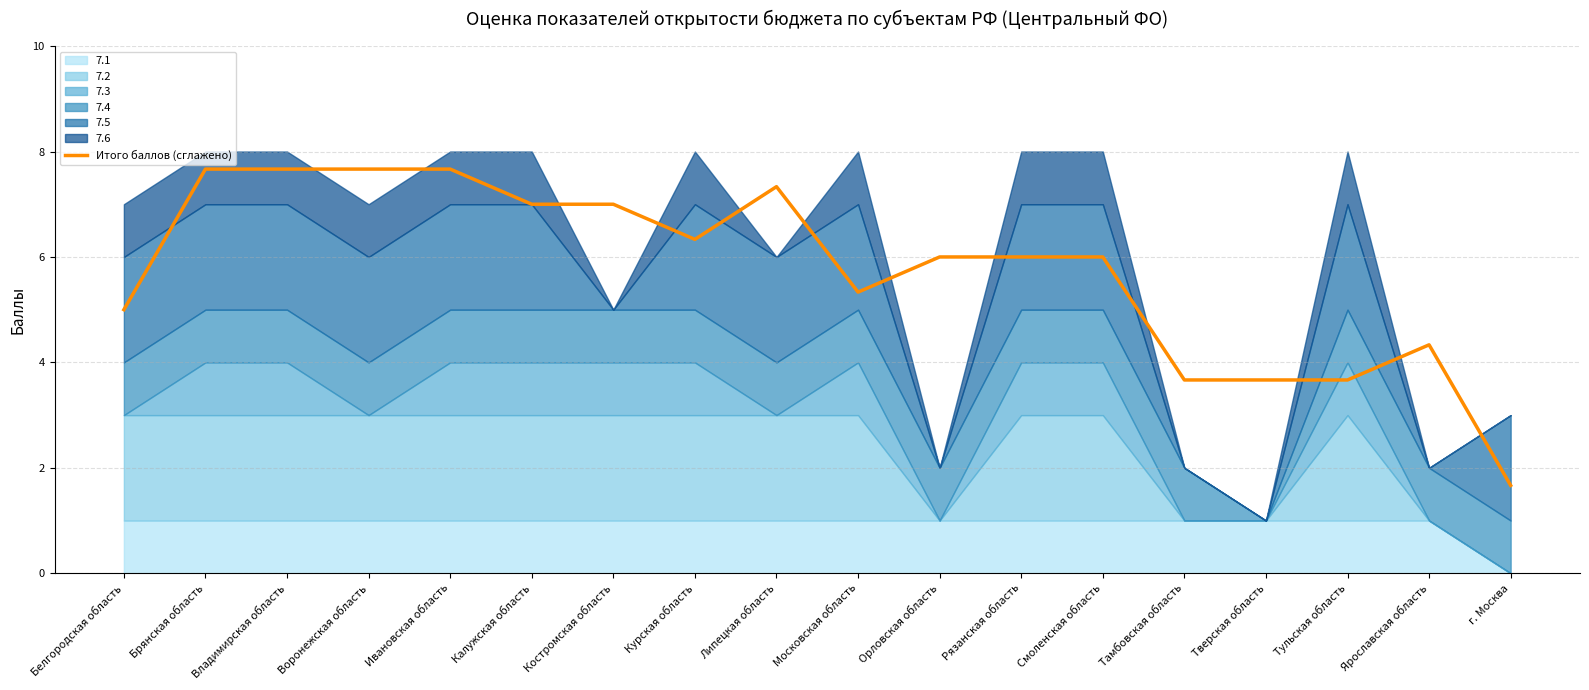

Reading right to left, transcribe all the data shown in this chart.

г. Москва=1.7	Ярославская область=4.3	Тульская область=3.7	Тверская область=3.7	Тамбовская область=3.7	Смоленская область=6.0	Рязанская область=6.0	Орловская область=6.0	Московская область=5.3	Липецкая область=7.3	Курская область=6.3	Костромская область=7.0	Калужская область=7.0	Ивановская область=7.7	Воронежская область=7.7	Владимирская область=7.7	Брянская область=7.7	Белгородская область=5.0